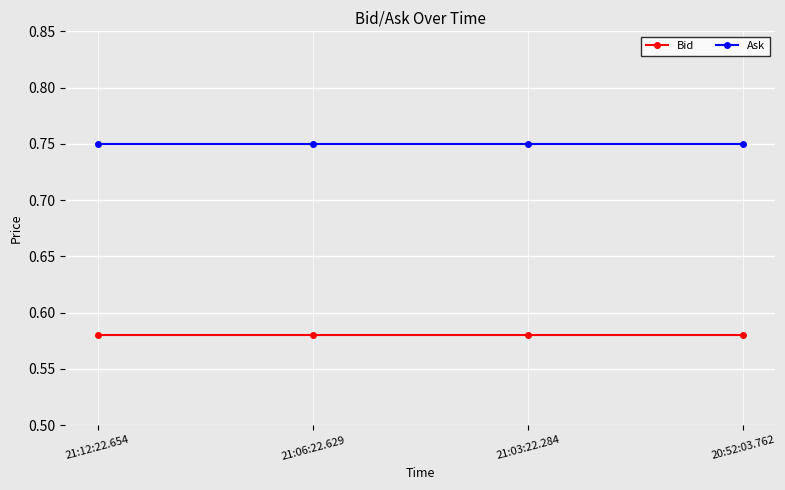

True or false: Ask and Bid intersect in this chart.

False